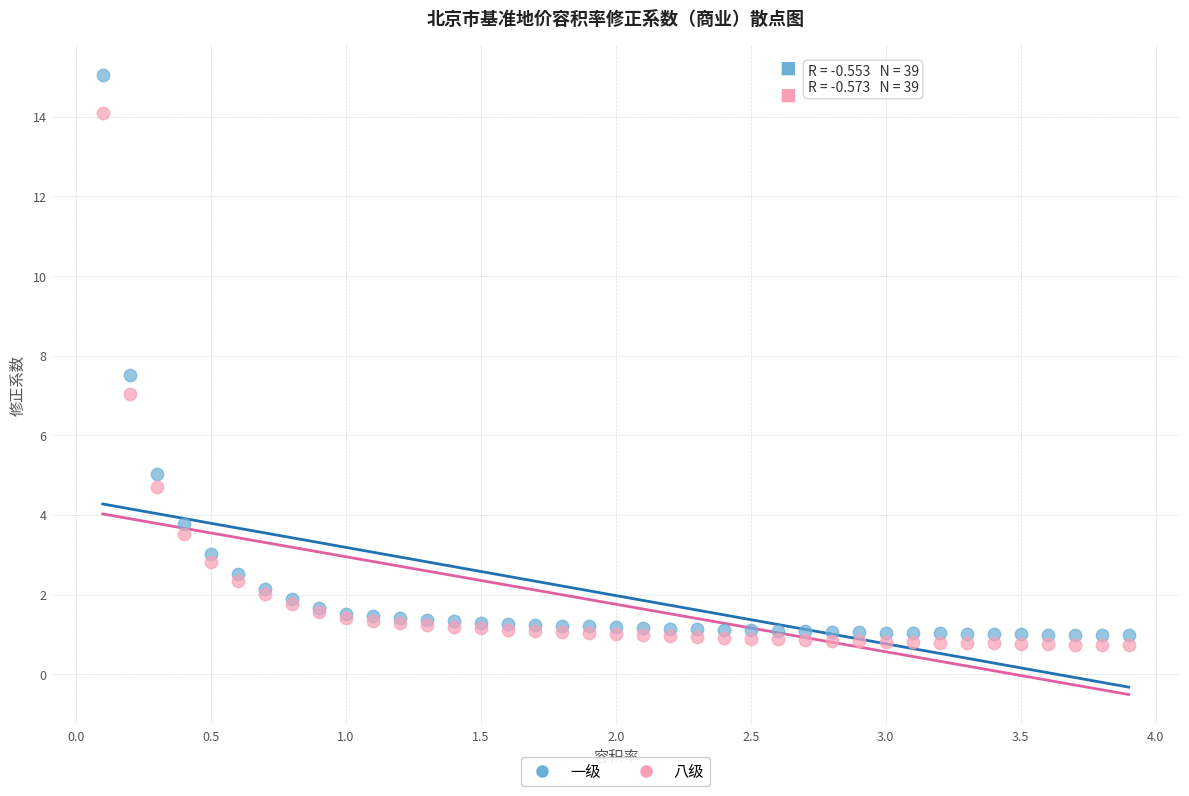

Which series contains the lowest Y value?

八级